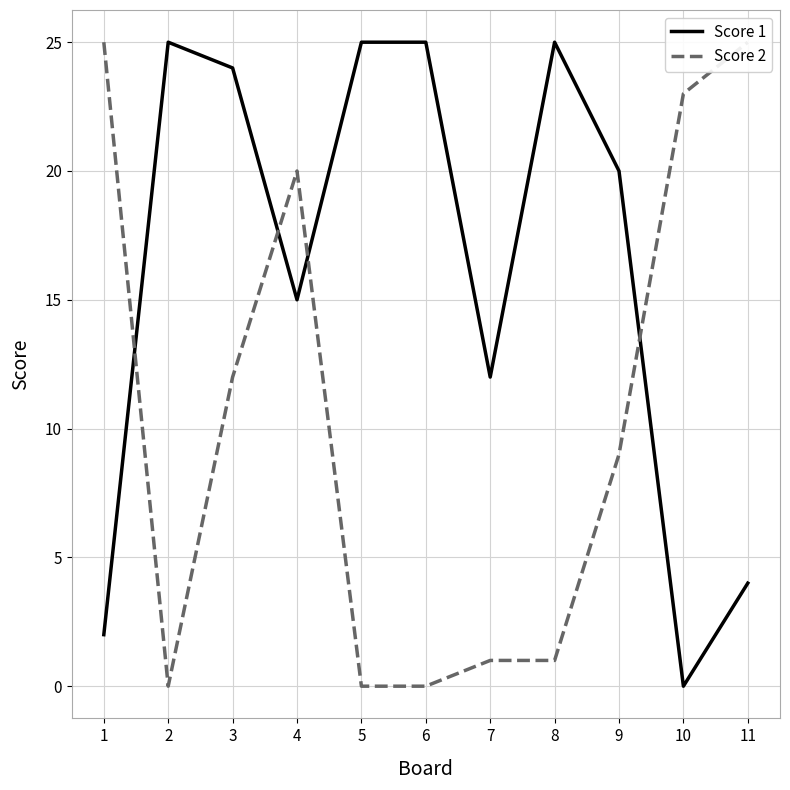

Where is Score 1 nearest to the value 12?

7